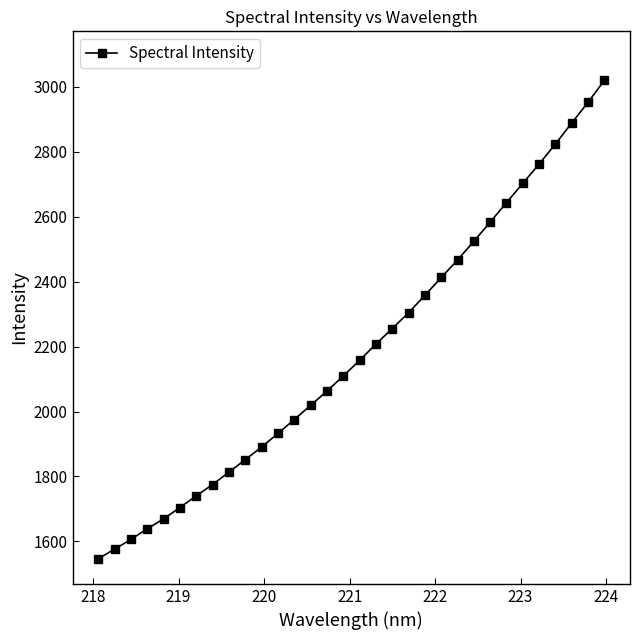

What is the sum of all values?

69975.6